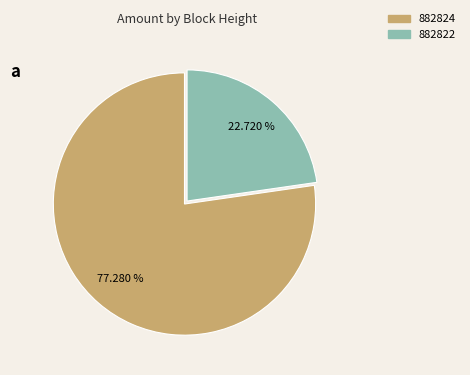

Count the number of slices in the pie.

2